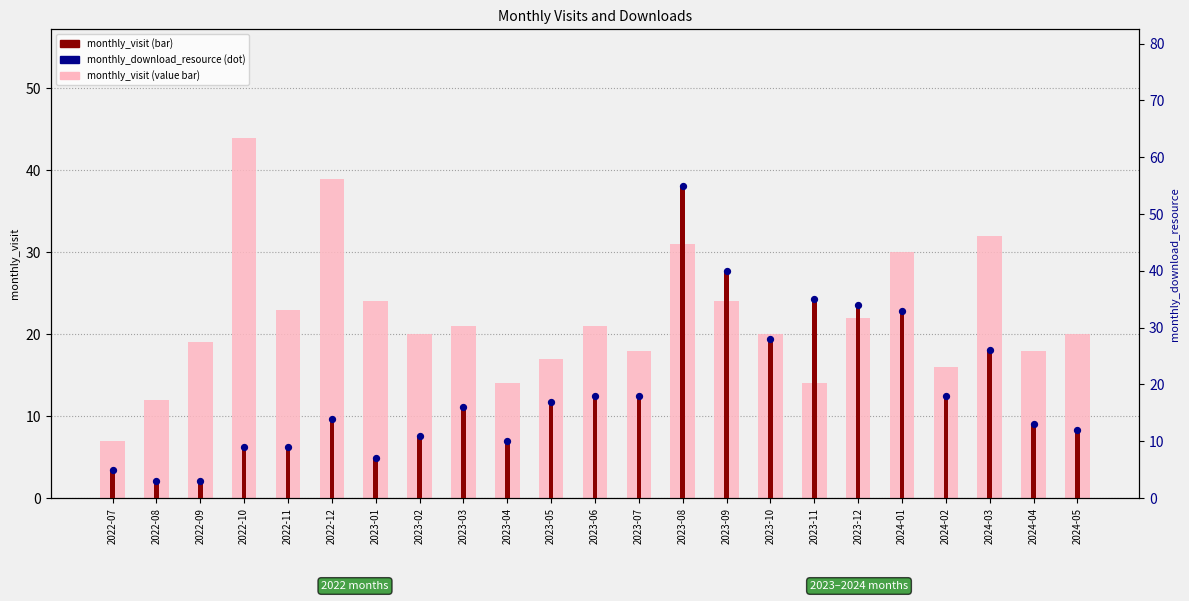

What is the total value across all series at 2023-07?

54